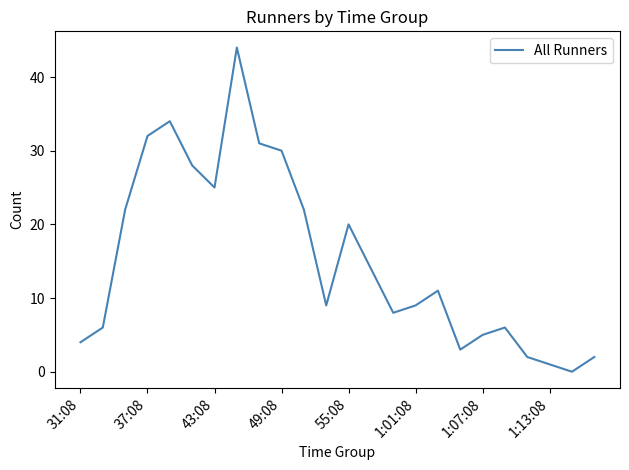

What is the difference between the maximum and minimum values?

44